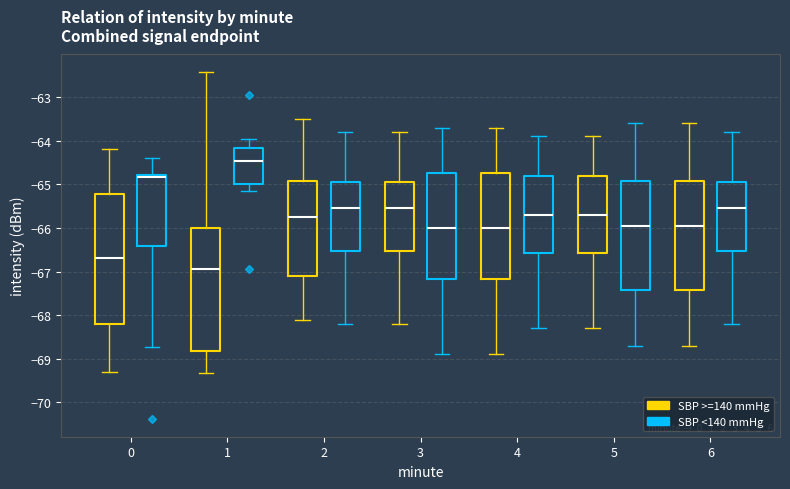

Reading left to right, transcribe this box plot: for each box, give where its median line is, the range the box spans, and where its two whiskers end, as read against the y-axis. The values are not printed on the chart, so give them approximately, as read against the axis.

0 (SBP >=140 mmHg): median -66.7, box -68.2 to -65.2, whiskers -69.3 to -64.2
0 (SBP <140 mmHg): median -64.8 (just below the box's upper edge), box -66.4 to -64.8, whiskers -68.7 to -64.4
1 (SBP >=140 mmHg): median -66.9, box -68.8 to -66.0, whiskers -69.3 to -62.4
1 (SBP <140 mmHg): median -64.5, box -65.0 to -64.2, whiskers -65.2 to -64.0
2 (SBP >=140 mmHg): median -65.7, box -67.1 to -64.9, whiskers -68.1 to -63.5
2 (SBP <140 mmHg): median -65.5, box -66.5 to -64.9, whiskers -68.2 to -63.8
3 (SBP >=140 mmHg): median -65.5, box -66.5 to -64.9, whiskers -68.2 to -63.8
3 (SBP <140 mmHg): median -66.0, box -67.2 to -64.7, whiskers -68.9 to -63.7
4 (SBP >=140 mmHg): median -66.0, box -67.2 to -64.7, whiskers -68.9 to -63.7
4 (SBP <140 mmHg): median -65.7, box -66.6 to -64.8, whiskers -68.3 to -63.9
5 (SBP >=140 mmHg): median -65.7, box -66.6 to -64.8, whiskers -68.3 to -63.9
5 (SBP <140 mmHg): median -65.9, box -67.4 to -64.9, whiskers -68.7 to -63.6
6 (SBP >=140 mmHg): median -65.9, box -67.4 to -64.9, whiskers -68.7 to -63.6
6 (SBP <140 mmHg): median -65.5, box -66.5 to -64.9, whiskers -68.2 to -63.8